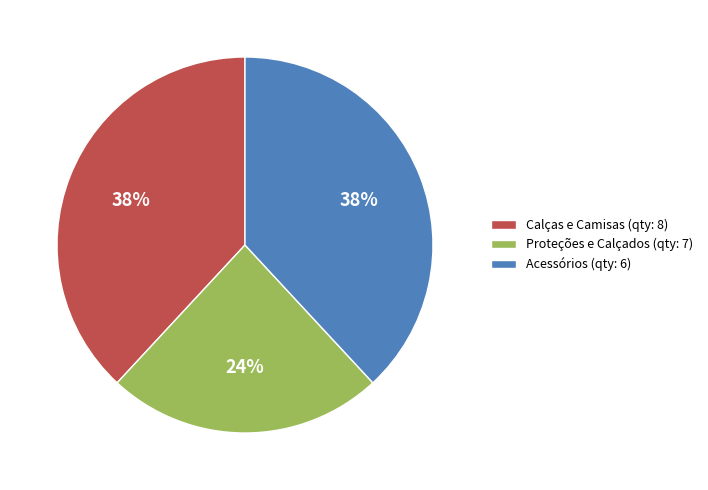

Is the sum of Acessórios (qty: 6) and Calças e Camisas (qty: 8) greater than half?

Yes